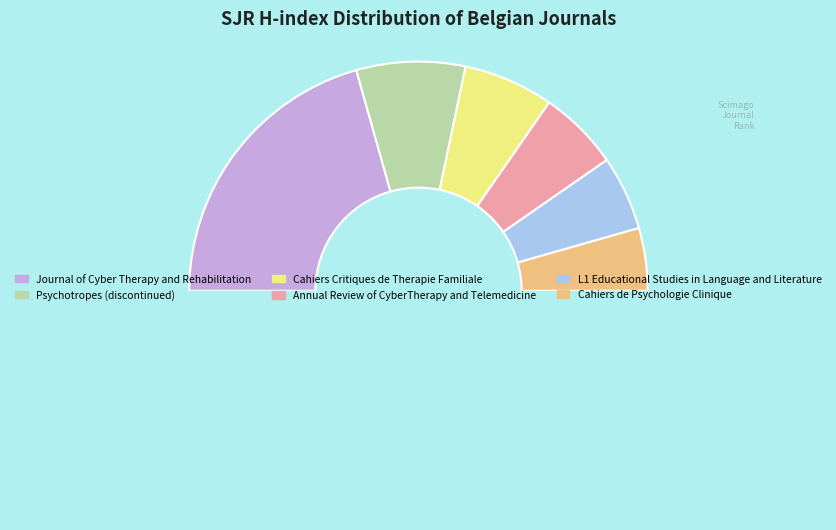

Count the number of slices in the pie.

7